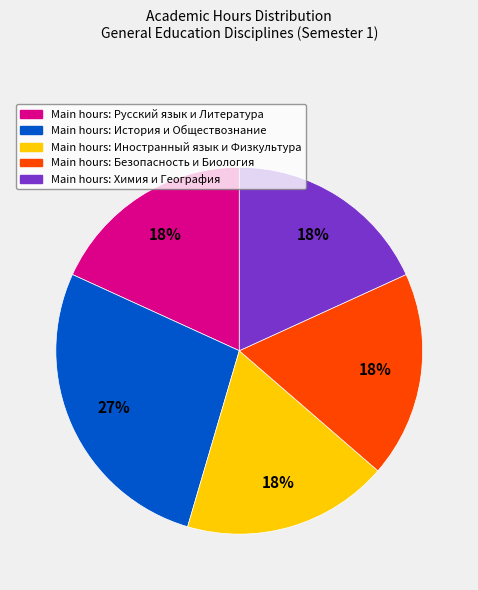

To the nearest percent, what is the average slice percentage?

20%